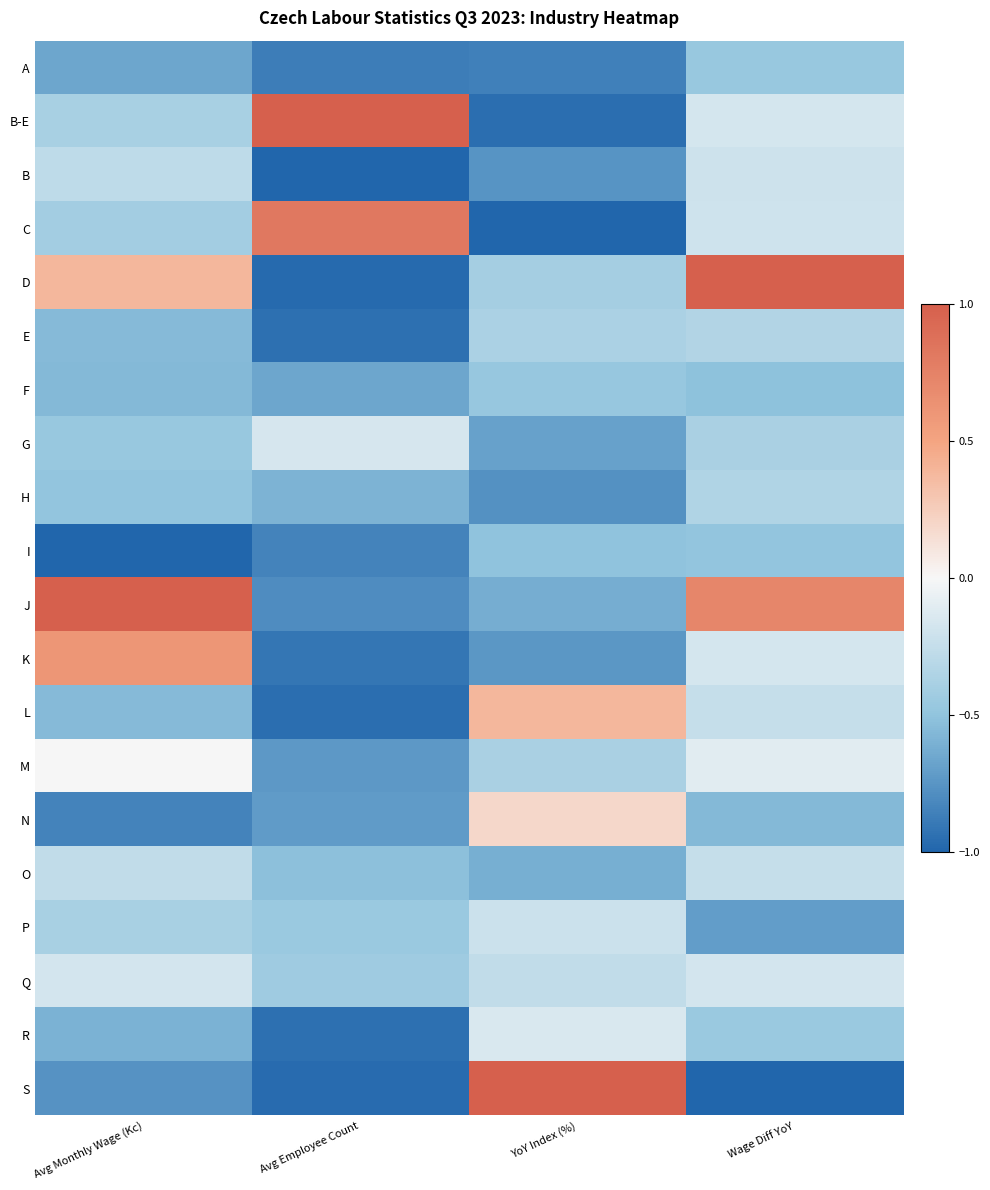

Reading left to right, transcribe all the data shown in this chart.

A: Avg Monthly Wage (Kc)=-0.7	Avg Employee Count=-0.9	YoY Index (%)=-0.9	Wage Diff YoY=-0.5
B-E: Avg Monthly Wage (Kc)=-0.4	Avg Employee Count=1.0	YoY Index (%)=-1.0	Wage Diff YoY=-0.2
B: Avg Monthly Wage (Kc)=-0.3	Avg Employee Count=-1.0	YoY Index (%)=-0.8	Wage Diff YoY=-0.2
C: Avg Monthly Wage (Kc)=-0.4	Avg Employee Count=0.8	YoY Index (%)=-1.0	Wage Diff YoY=-0.2
D: Avg Monthly Wage (Kc)=0.4	Avg Employee Count=-1.0	YoY Index (%)=-0.4	Wage Diff YoY=1.0
E: Avg Monthly Wage (Kc)=-0.6	Avg Employee Count=-0.9	YoY Index (%)=-0.4	Wage Diff YoY=-0.3
F: Avg Monthly Wage (Kc)=-0.6	Avg Employee Count=-0.7	YoY Index (%)=-0.5	Wage Diff YoY=-0.5
G: Avg Monthly Wage (Kc)=-0.5	Avg Employee Count=-0.2	YoY Index (%)=-0.7	Wage Diff YoY=-0.4
H: Avg Monthly Wage (Kc)=-0.5	Avg Employee Count=-0.6	YoY Index (%)=-0.8	Wage Diff YoY=-0.3
I: Avg Monthly Wage (Kc)=-1.0	Avg Employee Count=-0.8	YoY Index (%)=-0.5	Wage Diff YoY=-0.5
J: Avg Monthly Wage (Kc)=1.0	Avg Employee Count=-0.8	YoY Index (%)=-0.6	Wage Diff YoY=0.7
K: Avg Monthly Wage (Kc)=0.6	Avg Employee Count=-0.9	YoY Index (%)=-0.7	Wage Diff YoY=-0.2
L: Avg Monthly Wage (Kc)=-0.6	Avg Employee Count=-0.9	YoY Index (%)=0.4	Wage Diff YoY=-0.2
M: Avg Monthly Wage (Kc)=-0.0	Avg Employee Count=-0.7	YoY Index (%)=-0.4	Wage Diff YoY=-0.1
N: Avg Monthly Wage (Kc)=-0.8	Avg Employee Count=-0.7	YoY Index (%)=0.2	Wage Diff YoY=-0.6
O: Avg Monthly Wage (Kc)=-0.3	Avg Employee Count=-0.5	YoY Index (%)=-0.6	Wage Diff YoY=-0.2
P: Avg Monthly Wage (Kc)=-0.4	Avg Employee Count=-0.5	YoY Index (%)=-0.2	Wage Diff YoY=-0.7
Q: Avg Monthly Wage (Kc)=-0.2	Avg Employee Count=-0.4	YoY Index (%)=-0.3	Wage Diff YoY=-0.2
R: Avg Monthly Wage (Kc)=-0.6	Avg Employee Count=-0.9	YoY Index (%)=-0.1	Wage Diff YoY=-0.5
S: Avg Monthly Wage (Kc)=-0.8	Avg Employee Count=-1.0	YoY Index (%)=1.0	Wage Diff YoY=-1.0